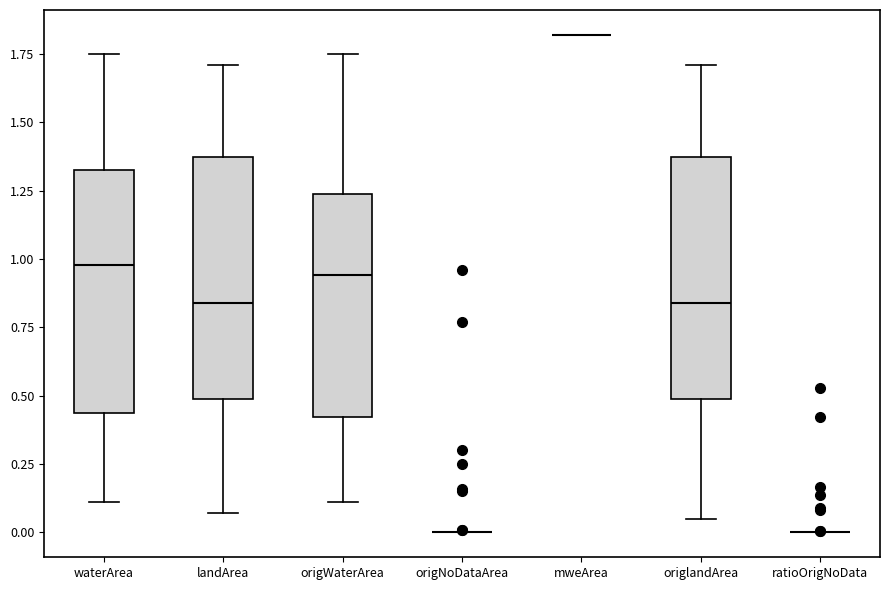

Reading left to right, read every box against the y-axis: the position of its median line, the range the box covers, and the ends of its whiskers. The values are not printed on the chart, so give them approximately, as read against the axis.

waterArea: median 1.00, box 0.45 to 1.35, whiskers 0.10 to 1.75
landArea: median 0.85, box 0.50 to 1.35, whiskers 0.05 to 1.70
origWaterArea: median 0.95, box 0.40 to 1.25, whiskers 0.10 to 1.75
origNoDataArea: box collapsed to a line at 0.00, whiskers 0.00 to 0.00
mweArea: box collapsed to a line at 1.80, whiskers 1.80 to 1.80
origlandArea: median 0.85, box 0.50 to 1.35, whiskers 0.05 to 1.70
ratioOrigNoData: box collapsed to a line at 0.00, whiskers 0.00 to 0.00